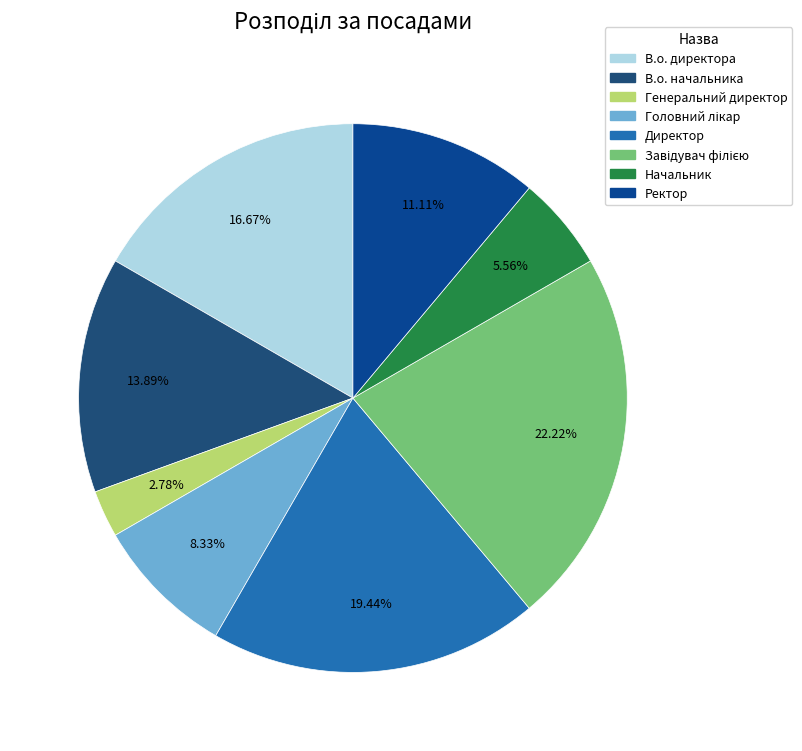

Count the number of slices in the pie.

8